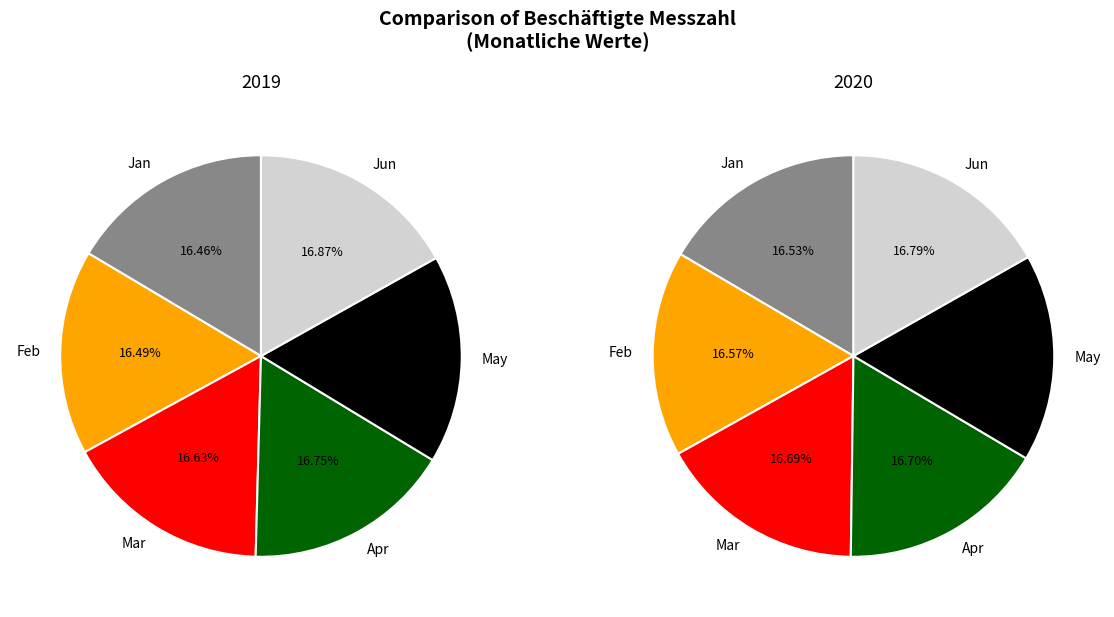

How many segments does this pie chart have?

12